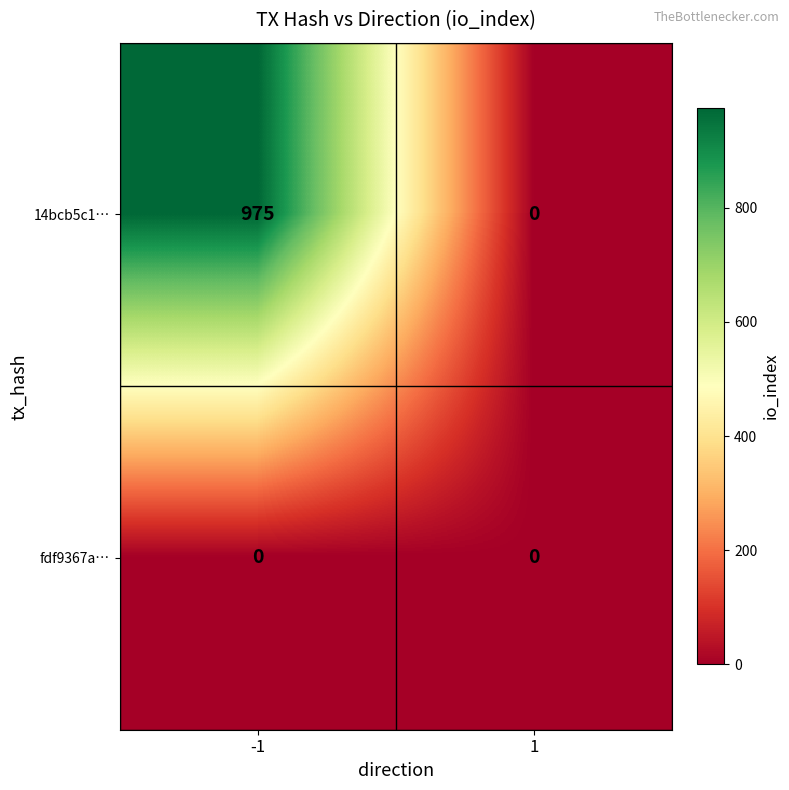

Reading left to right, what are all the values shown in this chart?

14bcb5c1…: -1=975	1=0
fdf9367a…: -1=0	1=0